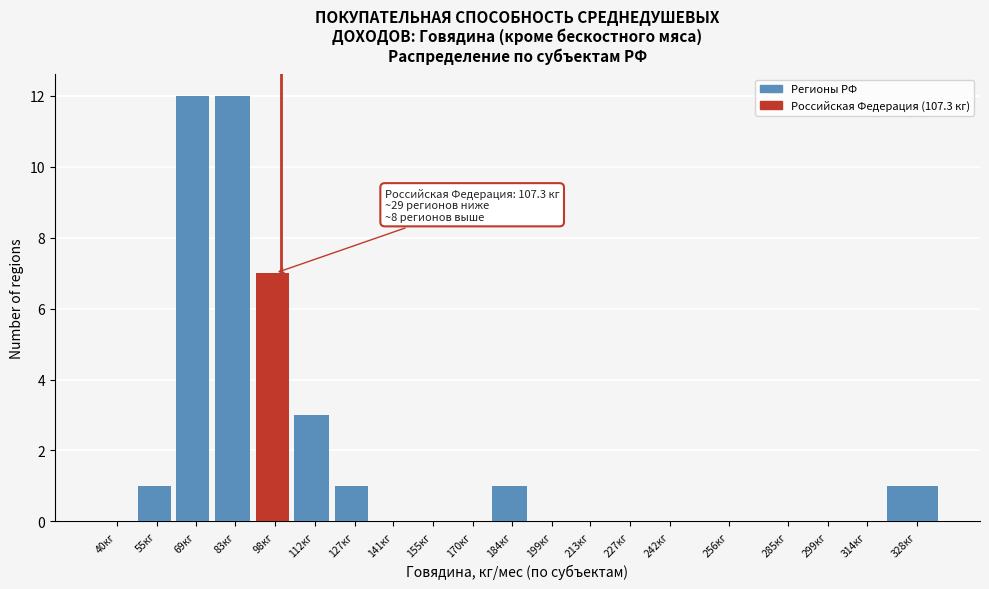

Reading left to right, transcribe all the data shown in this chart.

40кг=0	55кг=1	69кг=12	83кг=12	98кг=7	112кг=3	127кг=1	141кг=0	155кг=0	170кг=0	184кг=1	199кг=0	213кг=0	227кг=0	242кг=0	256кг=0	285кг=0	299кг=0	314кг=0	328кг=1